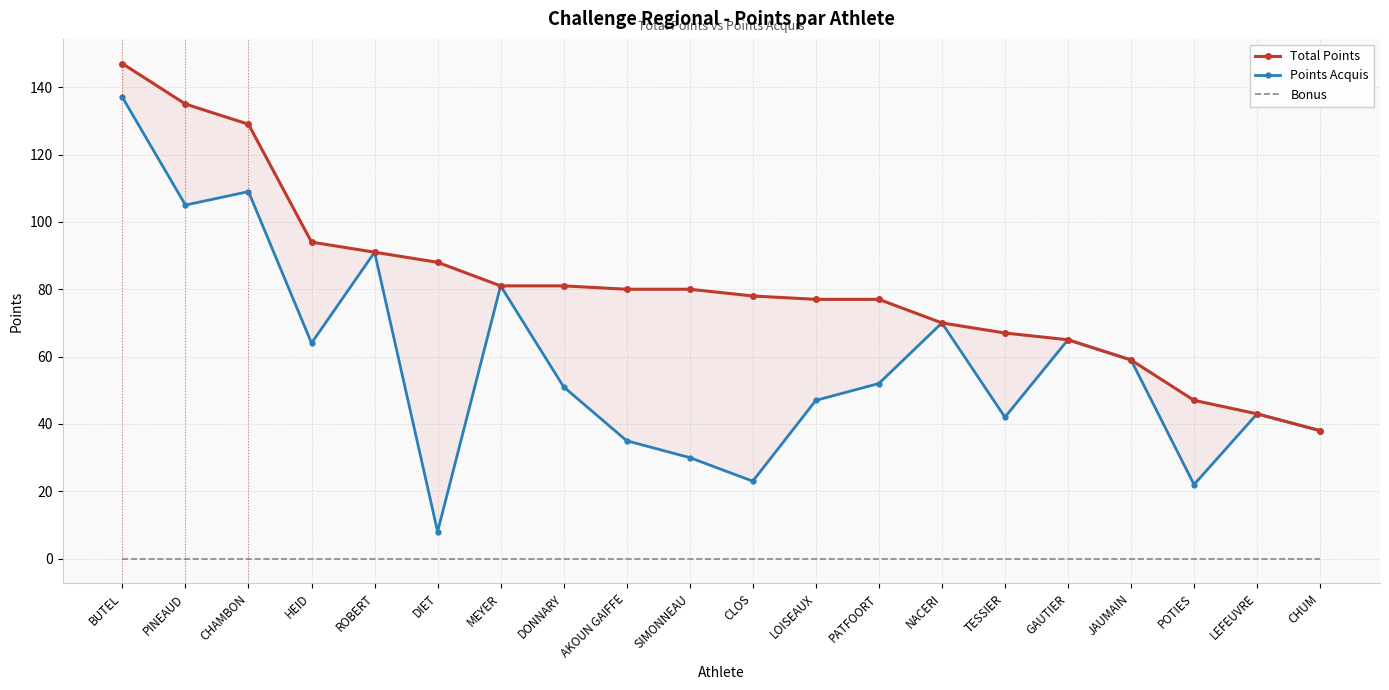

Between DIET and PINEAUD, which is larger?

PINEAUD